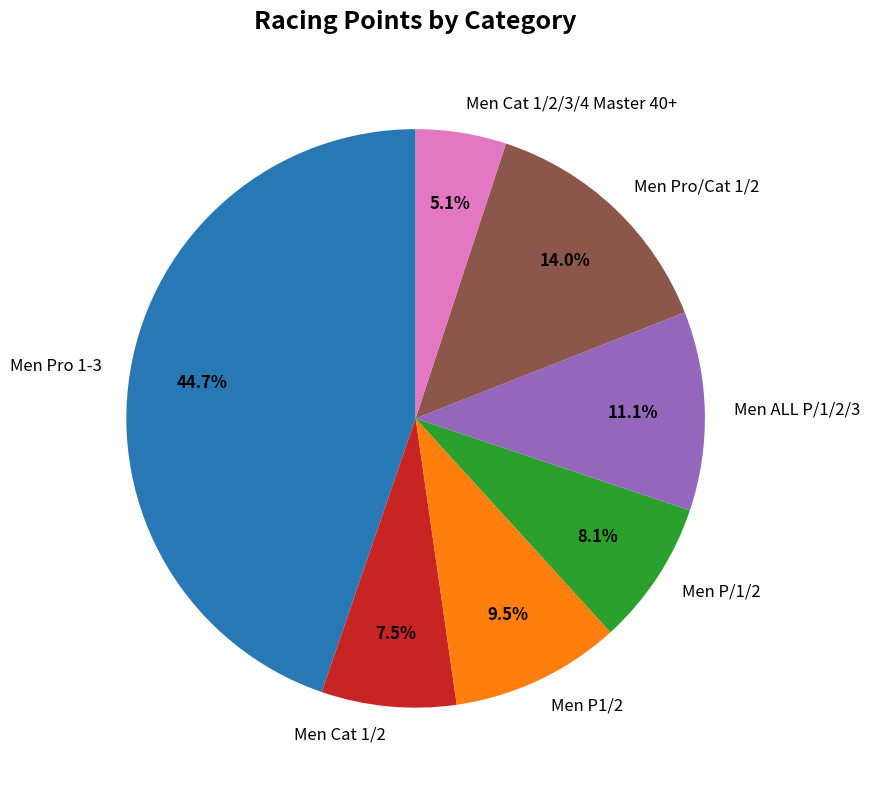

Which slice is the smallest?

Men Cat 1/2/3/4 Master 40+